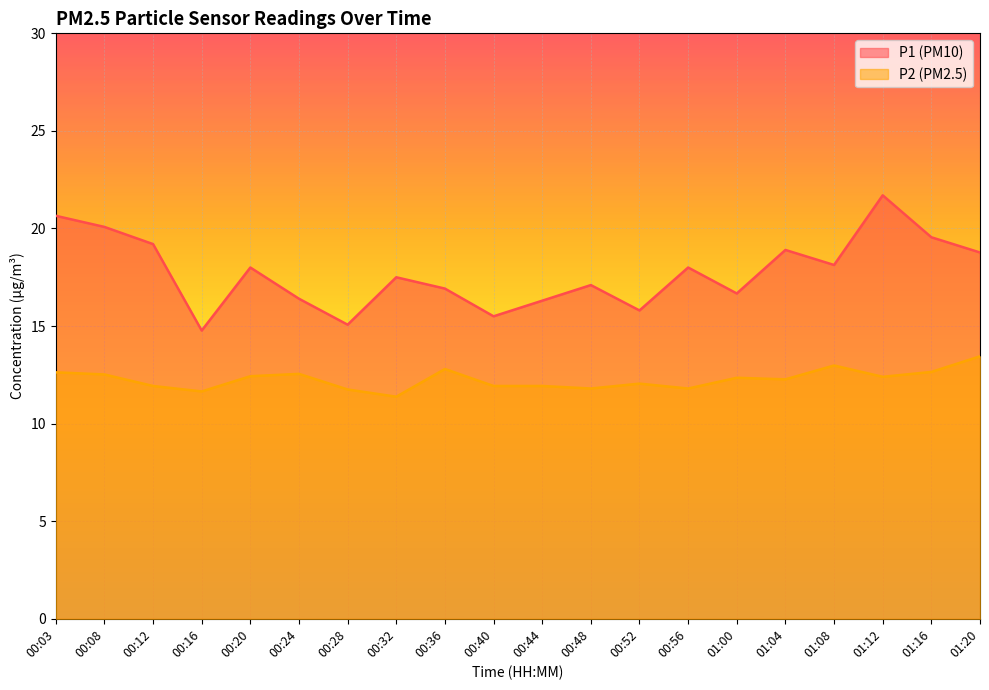

Is the value of P2 at 00:20 greater than the value of P1 at 00:16?

No